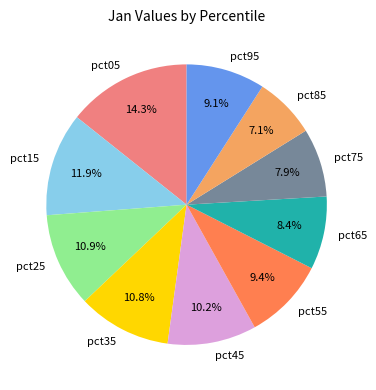

Is pct95 the majority of the pie?

No